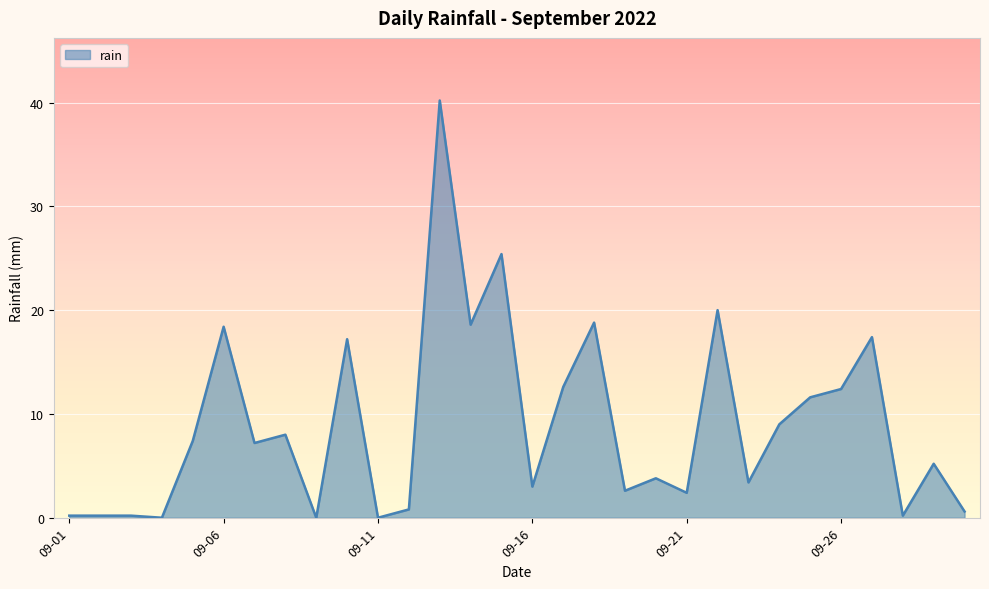

What is the greatest value displayed?

40.2